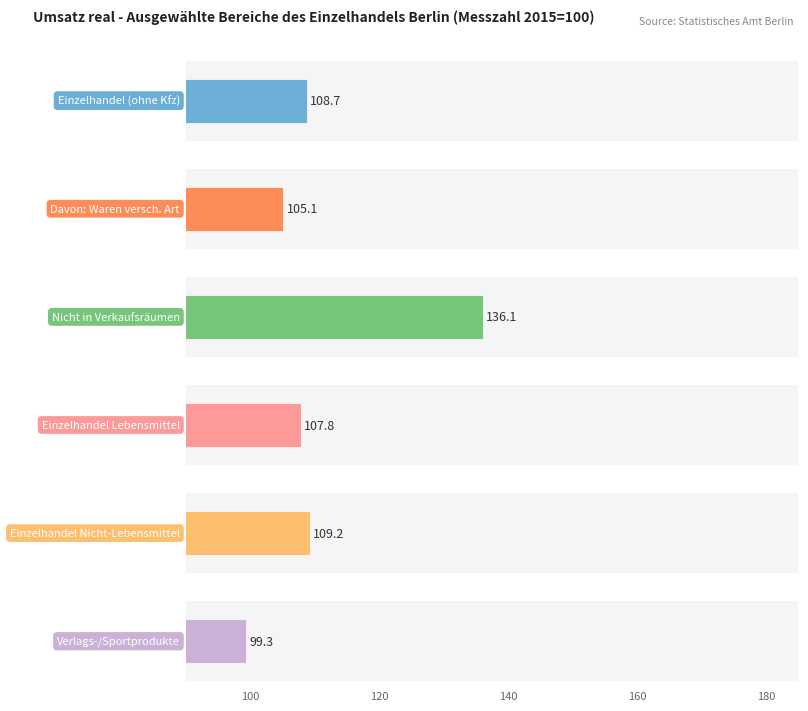

True or false: Einzelhandel Lebensmittel has a value of 77.5 at 4. Vj. 2019.

False